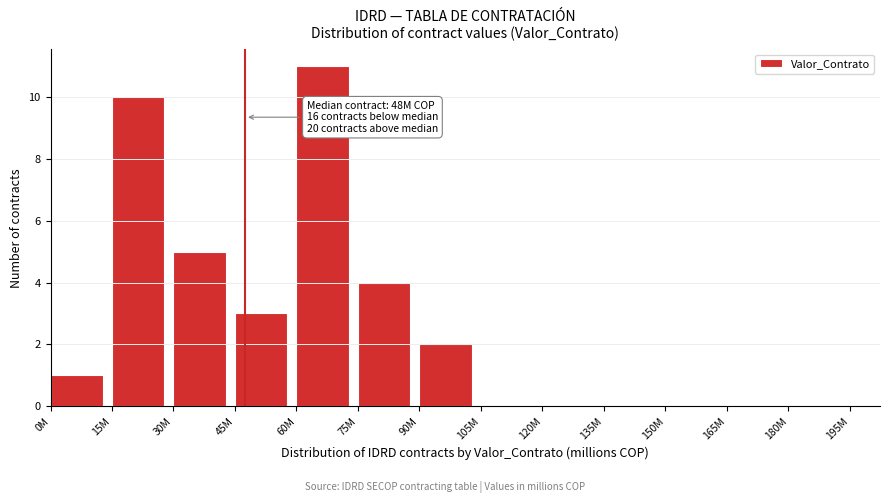

Reading left to right, transcribe all the data shown in this chart.

0M=1	15M=10	30M=5	45M=3	60M=11	75M=4	90M=2	105M=0	120M=0	135M=0	150M=0	165M=0	180M=0